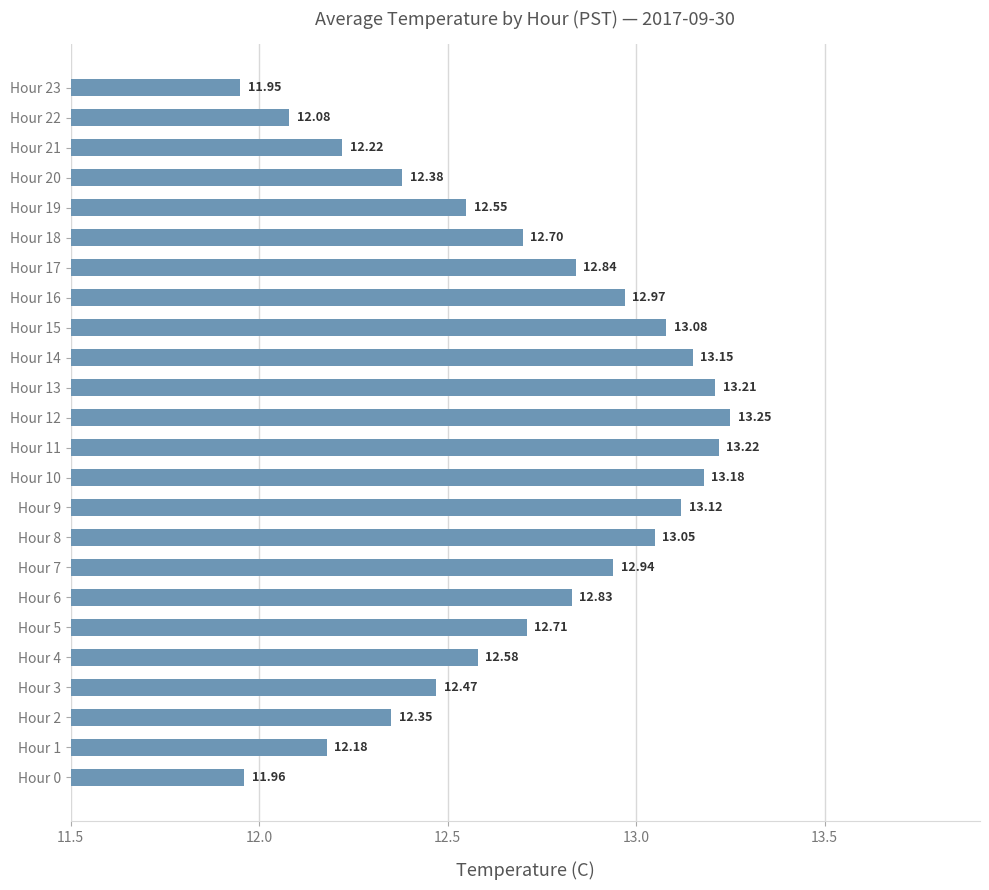

Which has a higher value, Hour 5 or Hour 15?

Hour 15